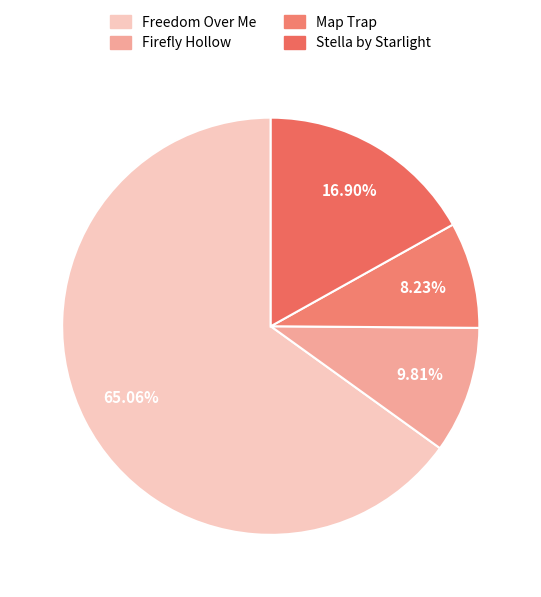

What percentage is the Map Trap slice, to the nearest percent?

8%